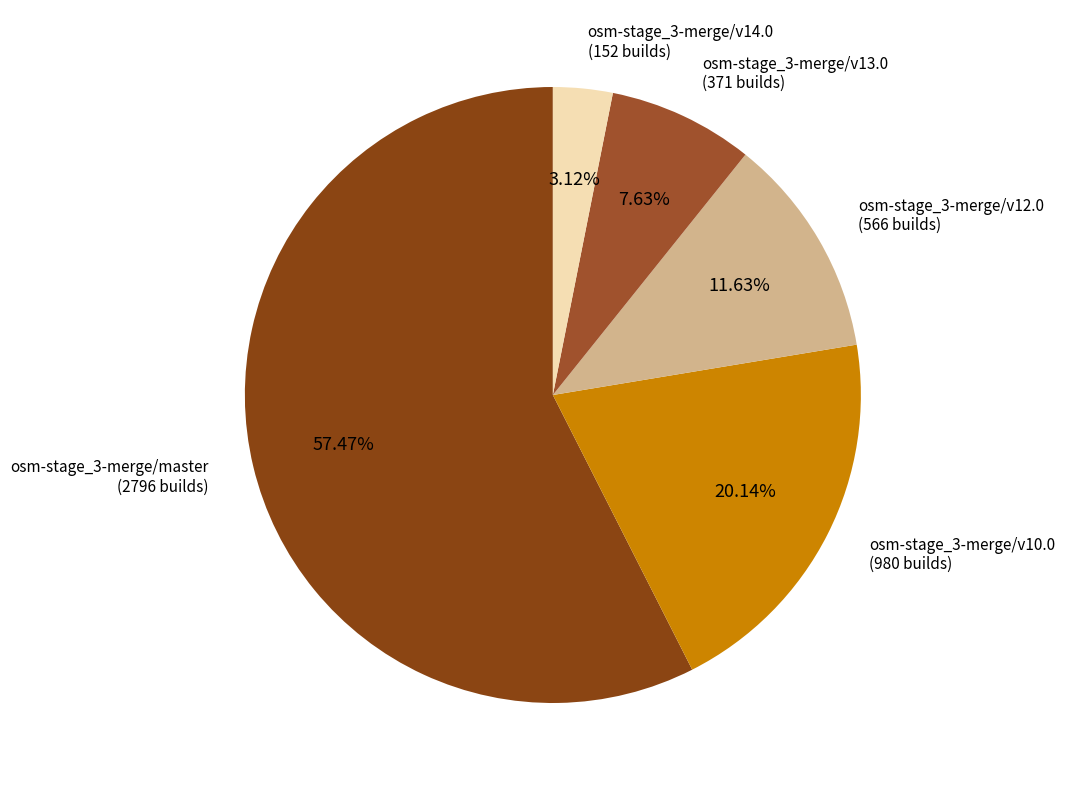

How many slices are in this pie chart?

5